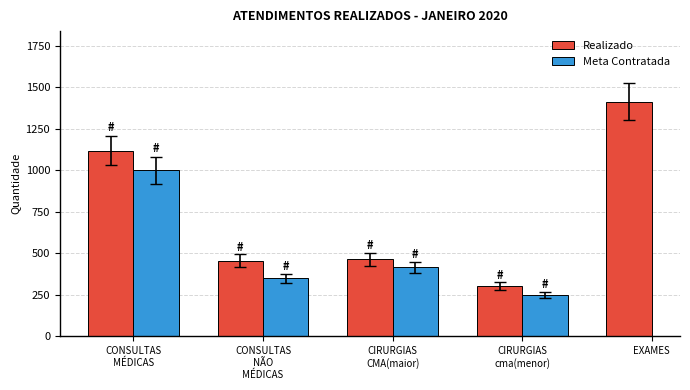

What is the minimum value shown in the chart?

250.0